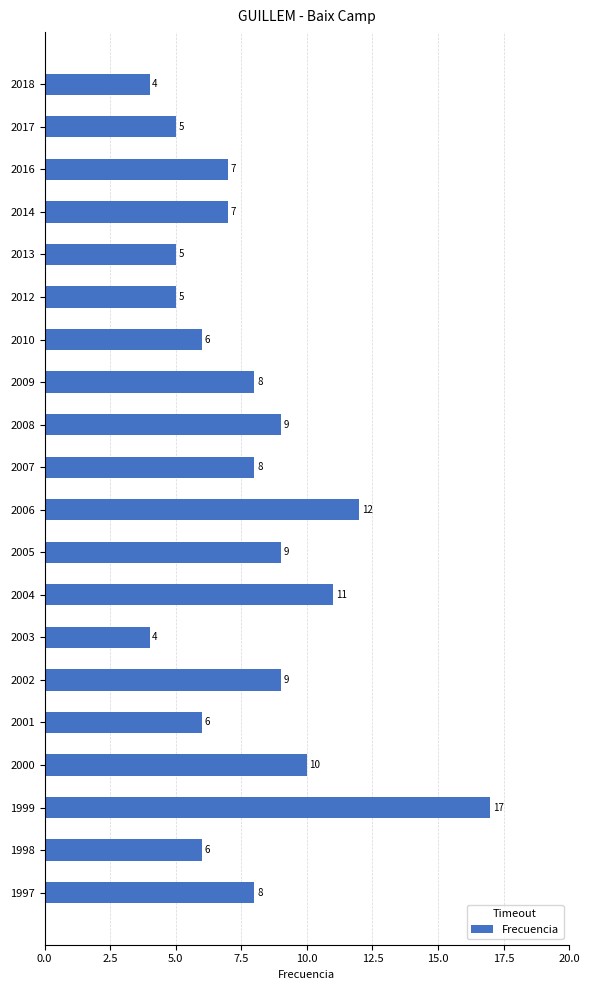

What is the value of the 19th bar from the top?

6